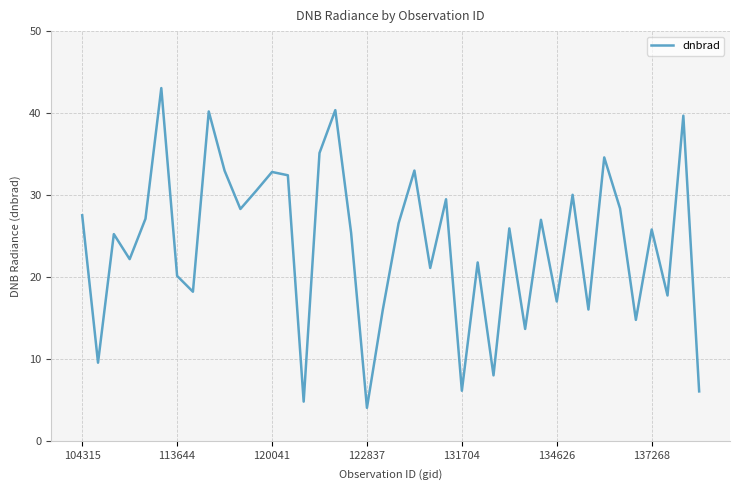

Does the chart display data point markers on the line(s)?

No